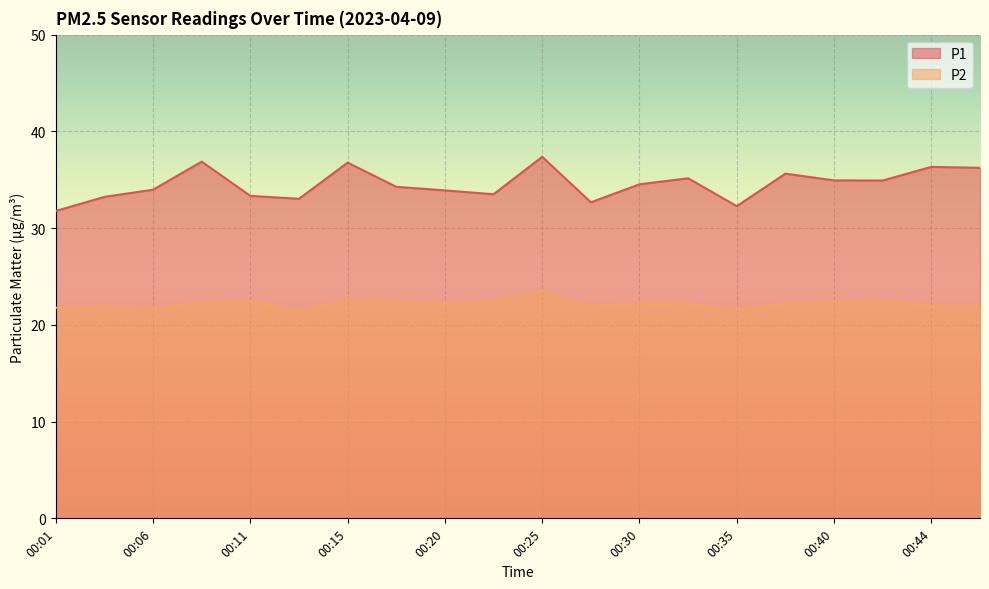

True or false: P2 and P1 intersect in this chart.

False